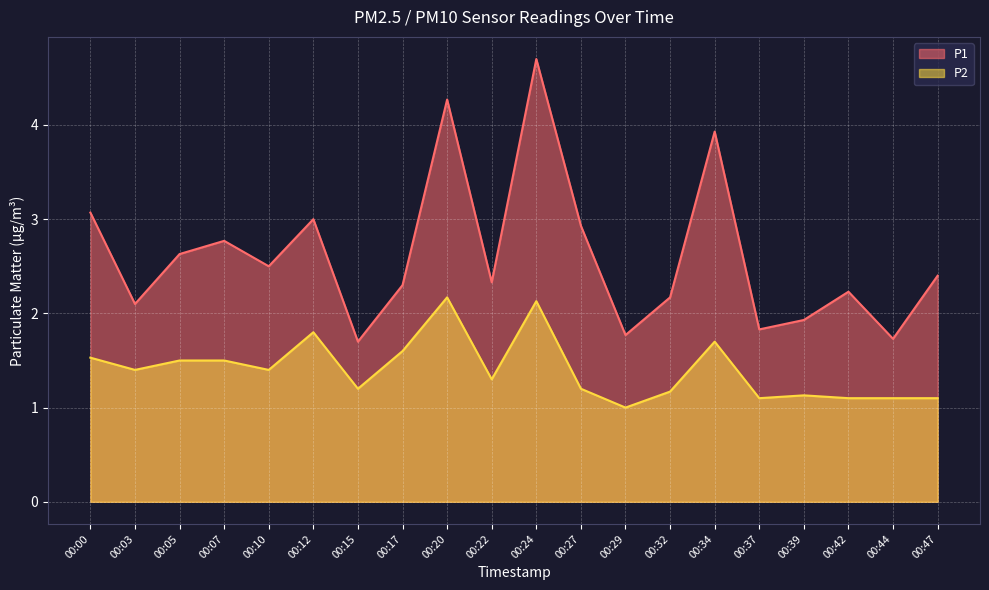

True or false: P1 and P2 intersect in this chart.

False